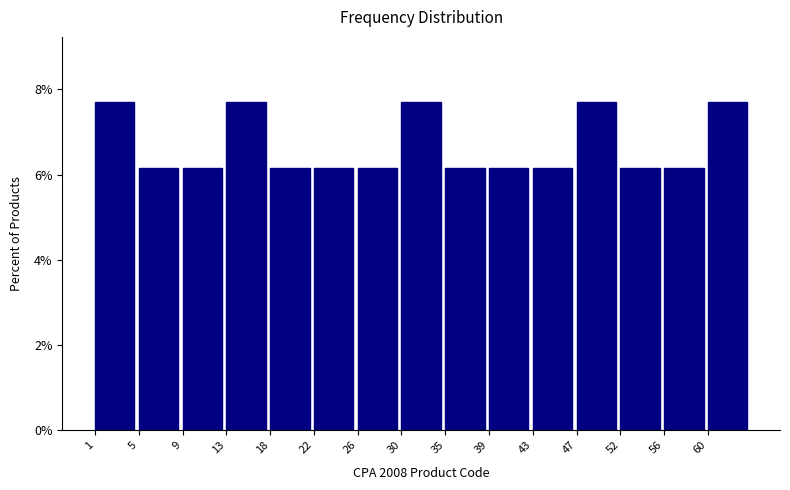

Reading left to right, transcribe all the data shown in this chart.

7.7	6.2	6.2	7.7	6.2	6.2	6.2	7.7	6.2	6.2	6.2	7.7	6.2	6.2	7.7